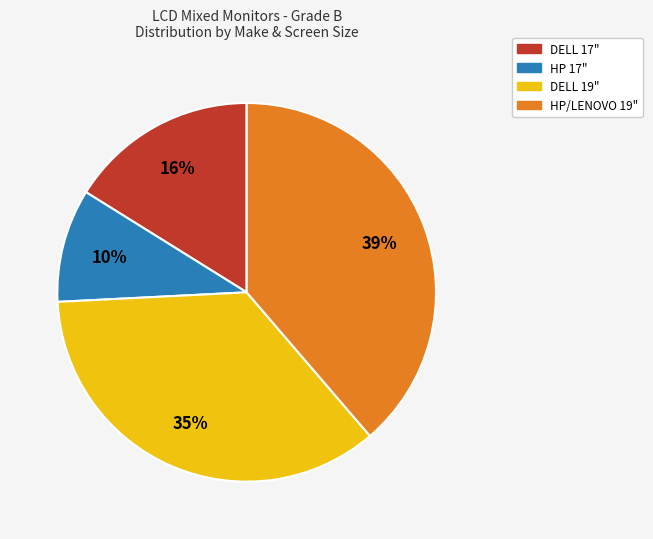

How many segments does this pie chart have?

4